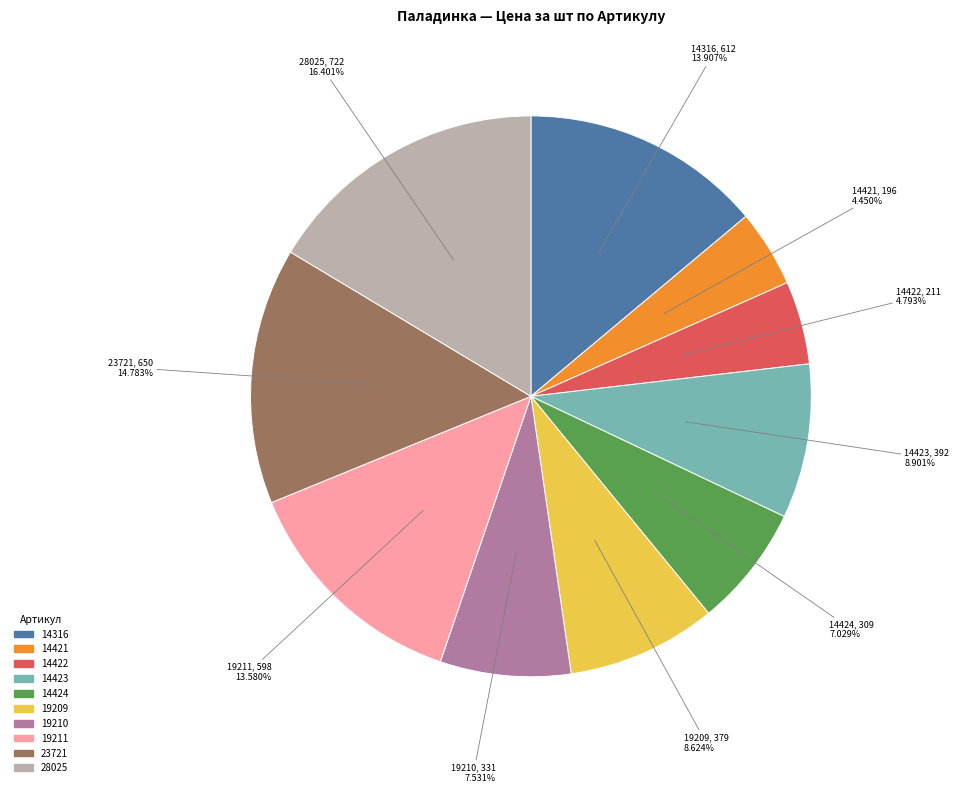

Approximately how many times larger is the value at 19210 compared to 14421?

1.7